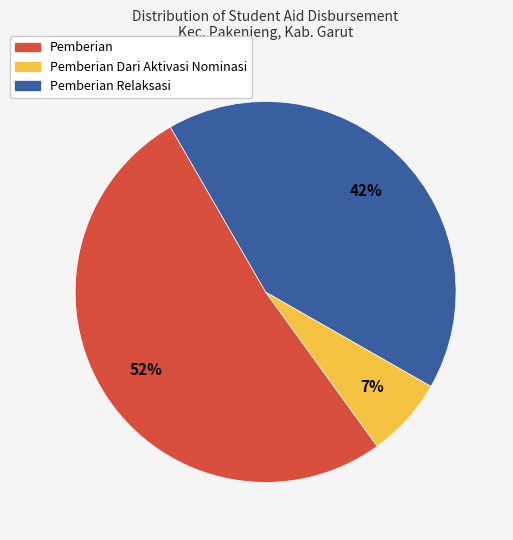

To the nearest percent, what is the difference between the Pemberian Dari Aktivasi Nominasi and Pemberian slice percentages?

45%